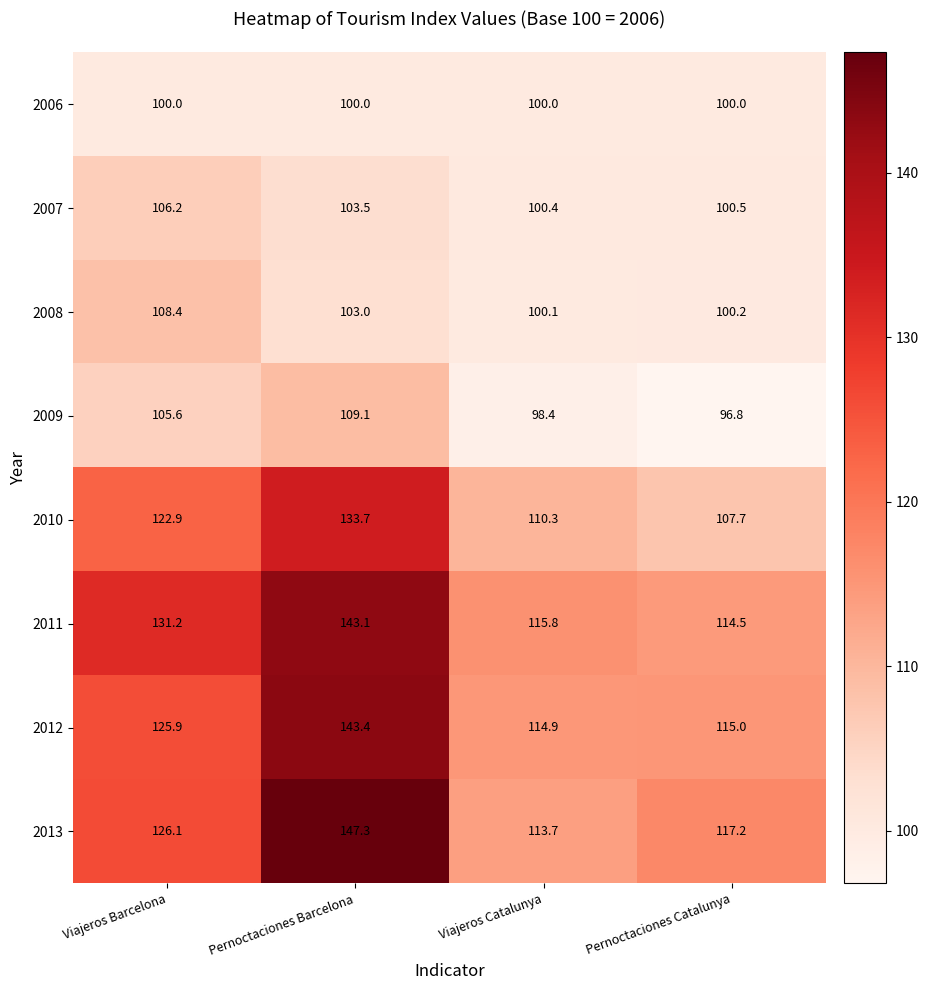

Where is 2013 nearest to the value 130?

Viajeros Barcelona